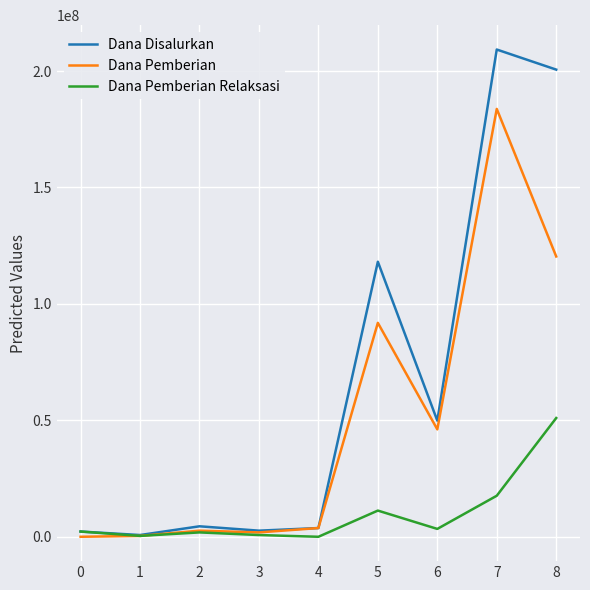

Rank the series by their average value, from lowest to highest.

Dana Pemberian Relaksasi, Dana Pemberian, Dana Disalurkan